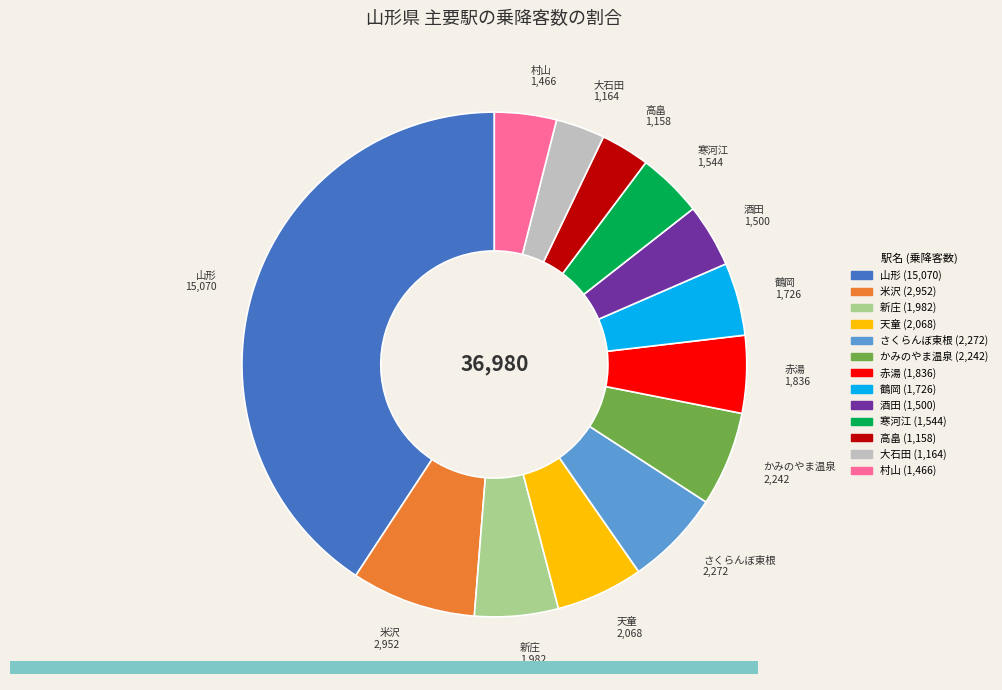

Does any single category account for the majority?

No